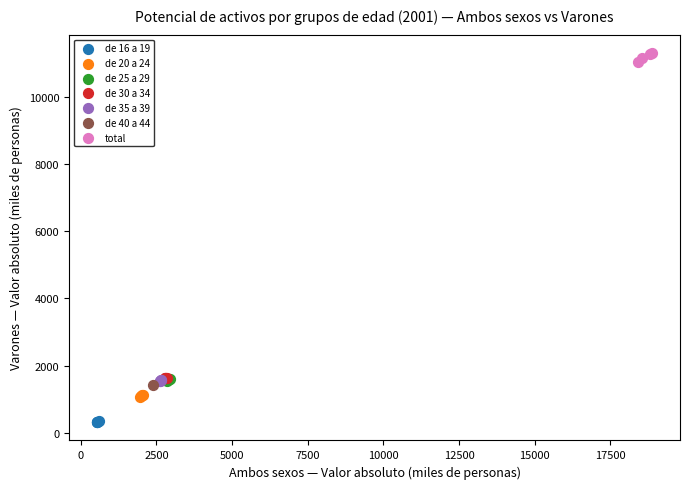

Which series contains the highest Y value?

total